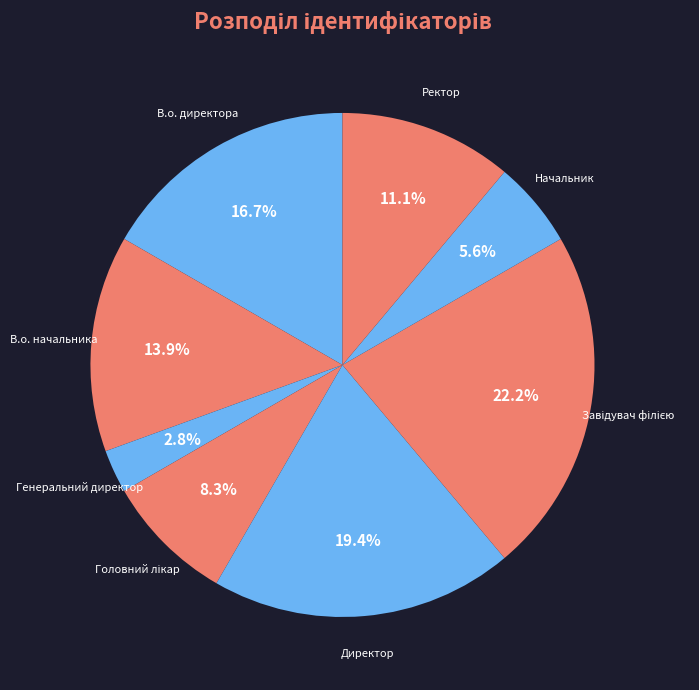

To the nearest percent, what portion does В.о. начальника represent?

14%